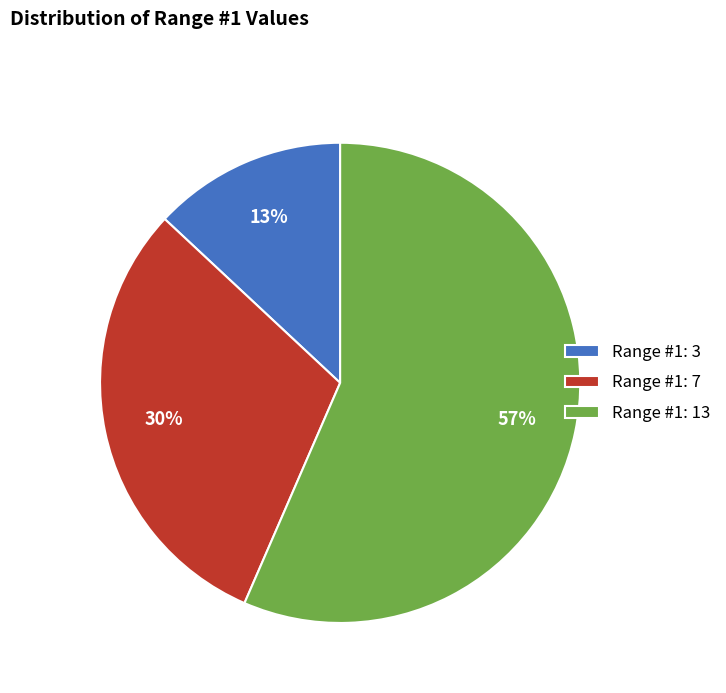

Is the sum of Range #1: 13 and Range #1: 3 greater than half?

Yes